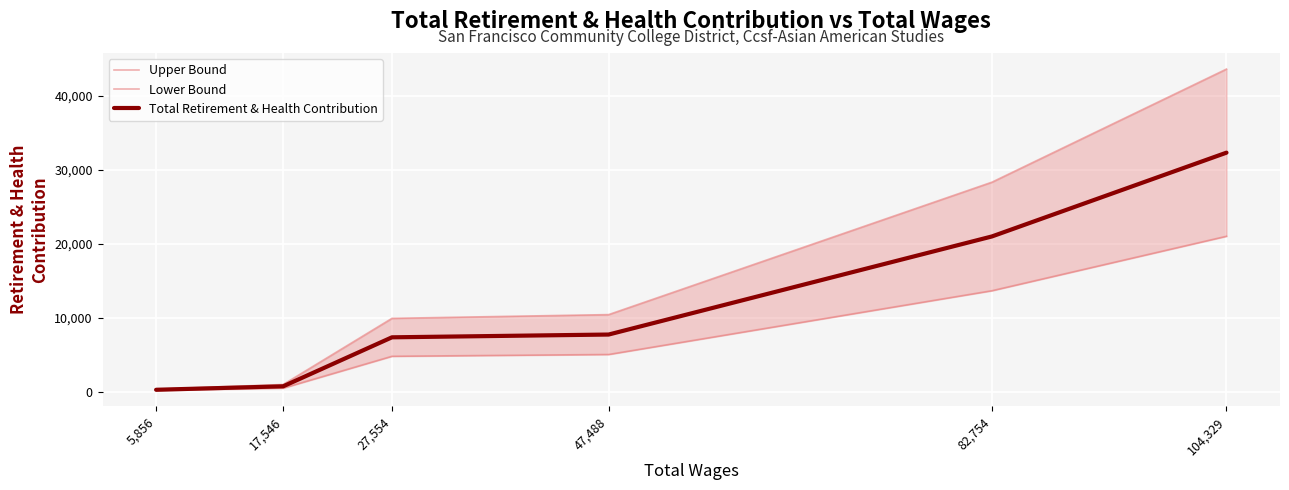

Which series changed the most between 47,488 and 104,329?

Upper Bound